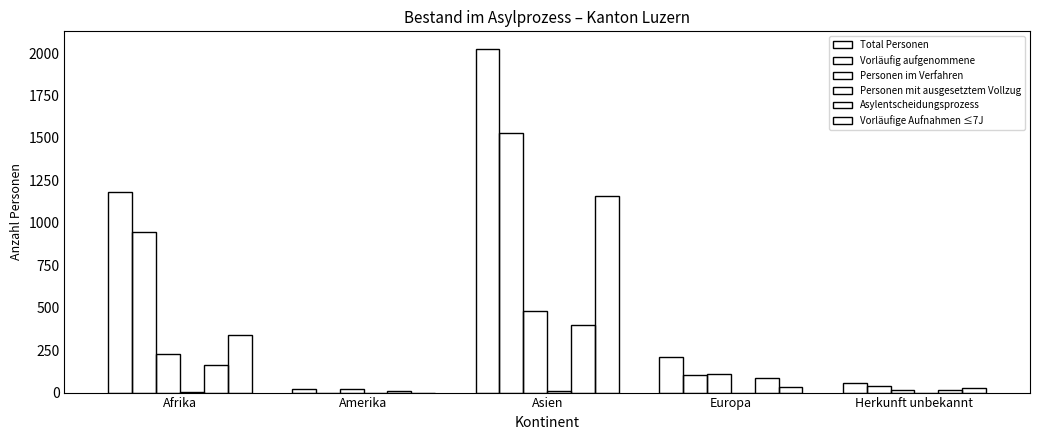

How many series are shown in this chart?

6